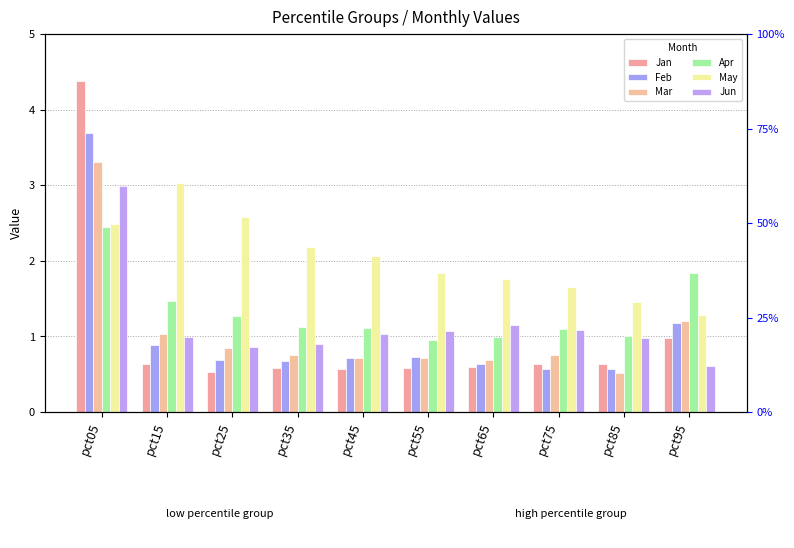

Which series has the widest spread of values?

Jan